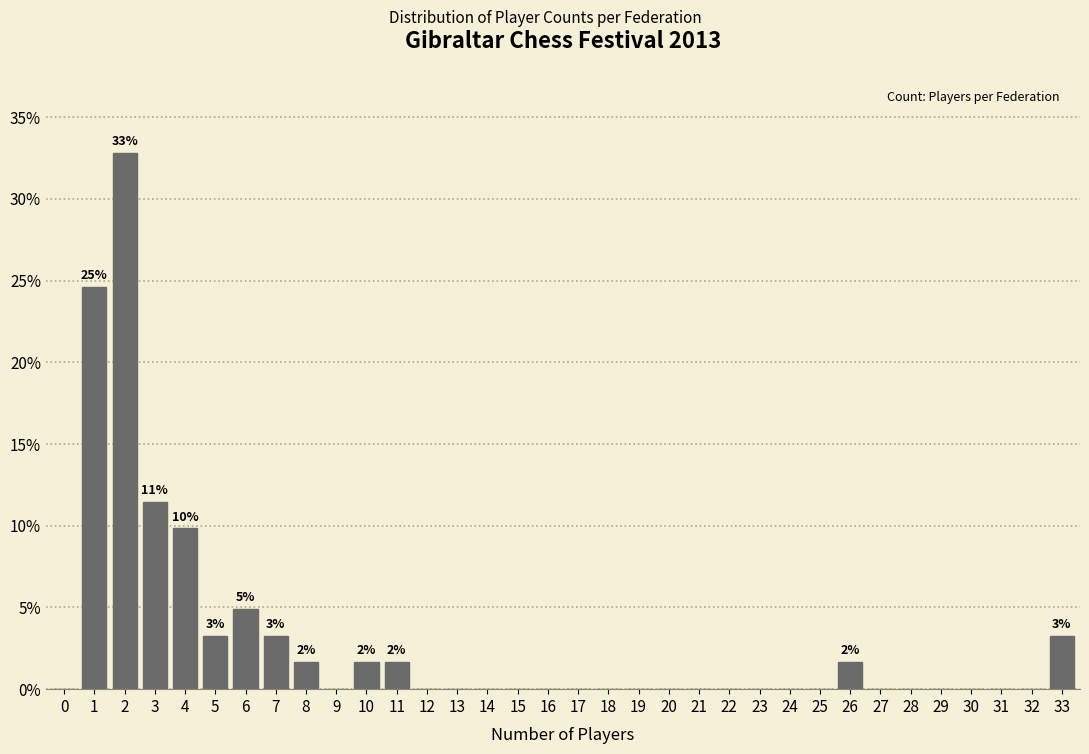

What value does the data have at 11?

1.6